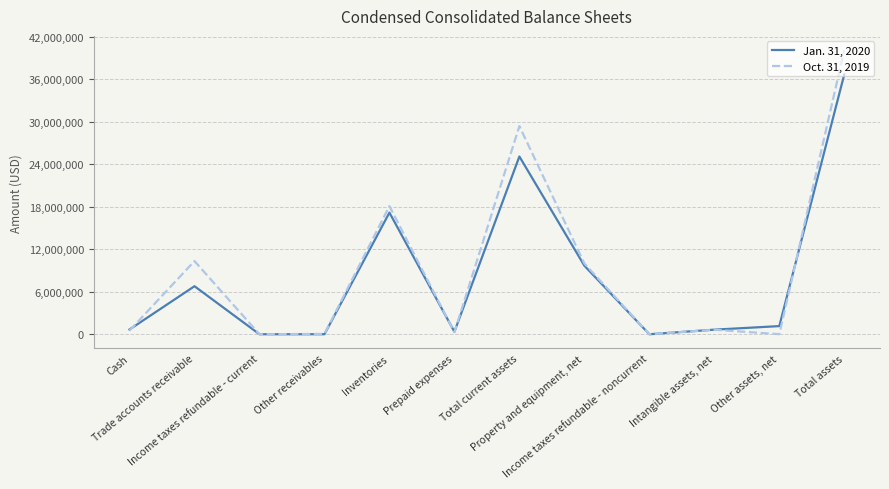

Which series has the largest range (max minus min)?

Oct. 31, 2019